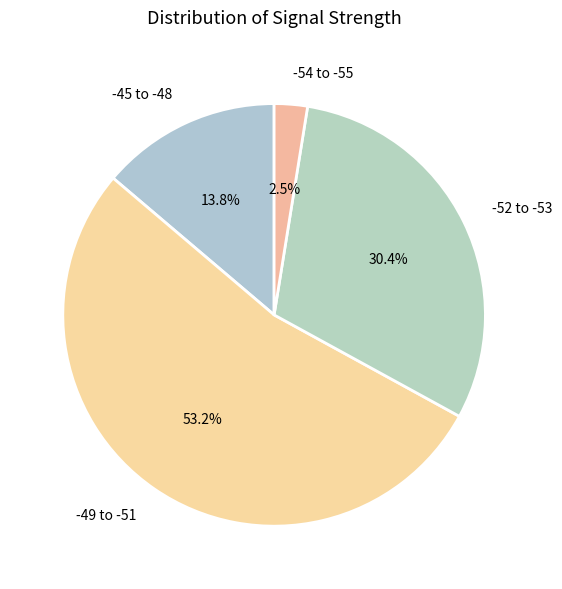

Between -52 to -53 and -45 to -48, which is larger?

-52 to -53